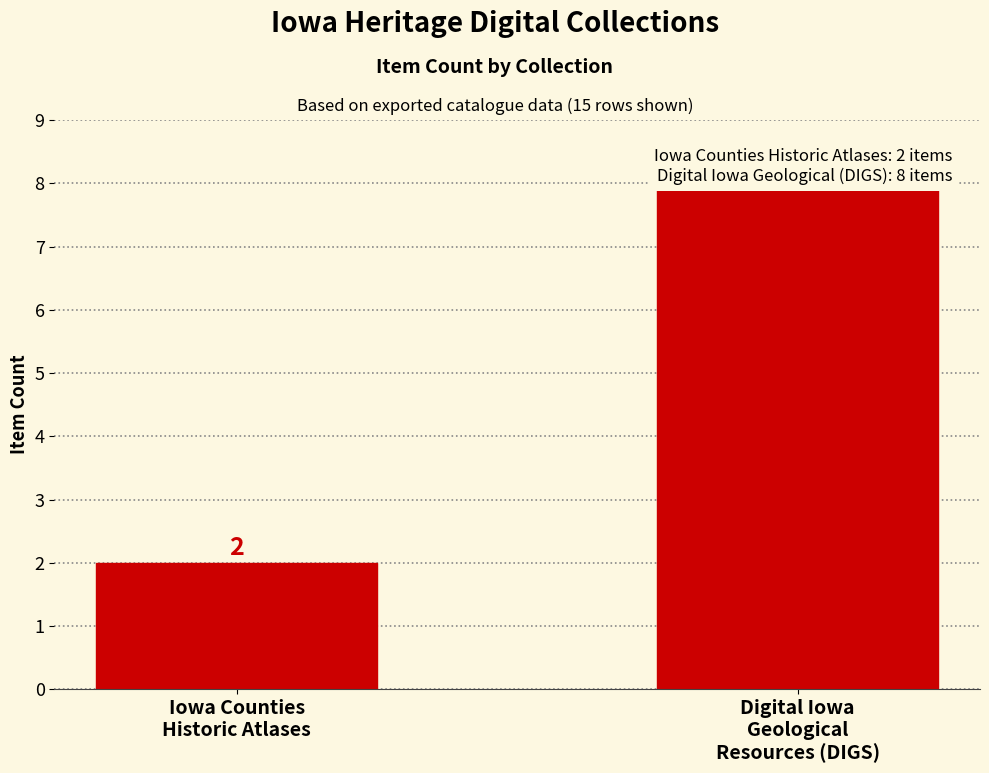

Which label corresponds to the largest value in the chart?

Digital Iowa
Geological
Resources (DIGS)